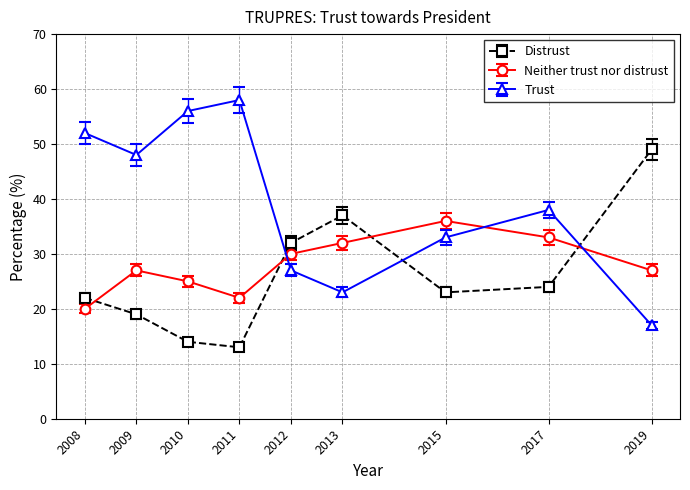

What are all the series names shown in the legend?

Distrust, Neither trust nor distrust, Trust